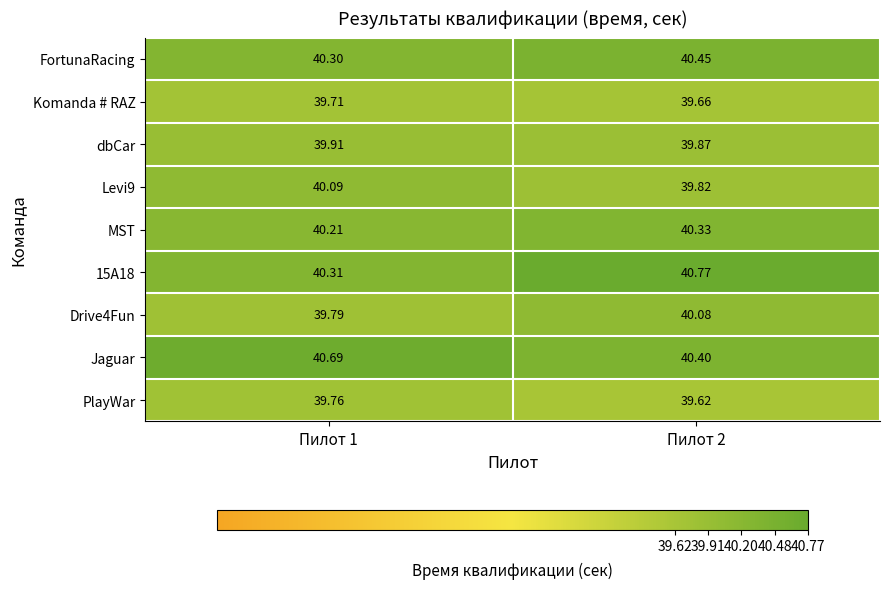

Is the value of MST at Пилот 1 greater than the value of PlayWar at Пилот 2?

Yes